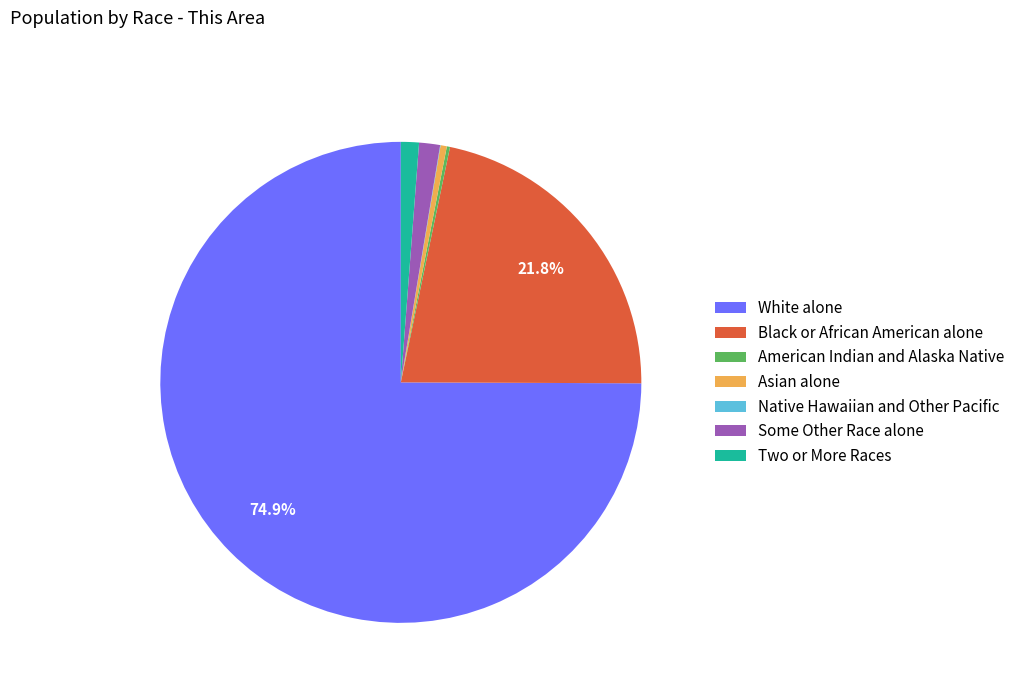

Which slice represents more than half of the pie?

White alone